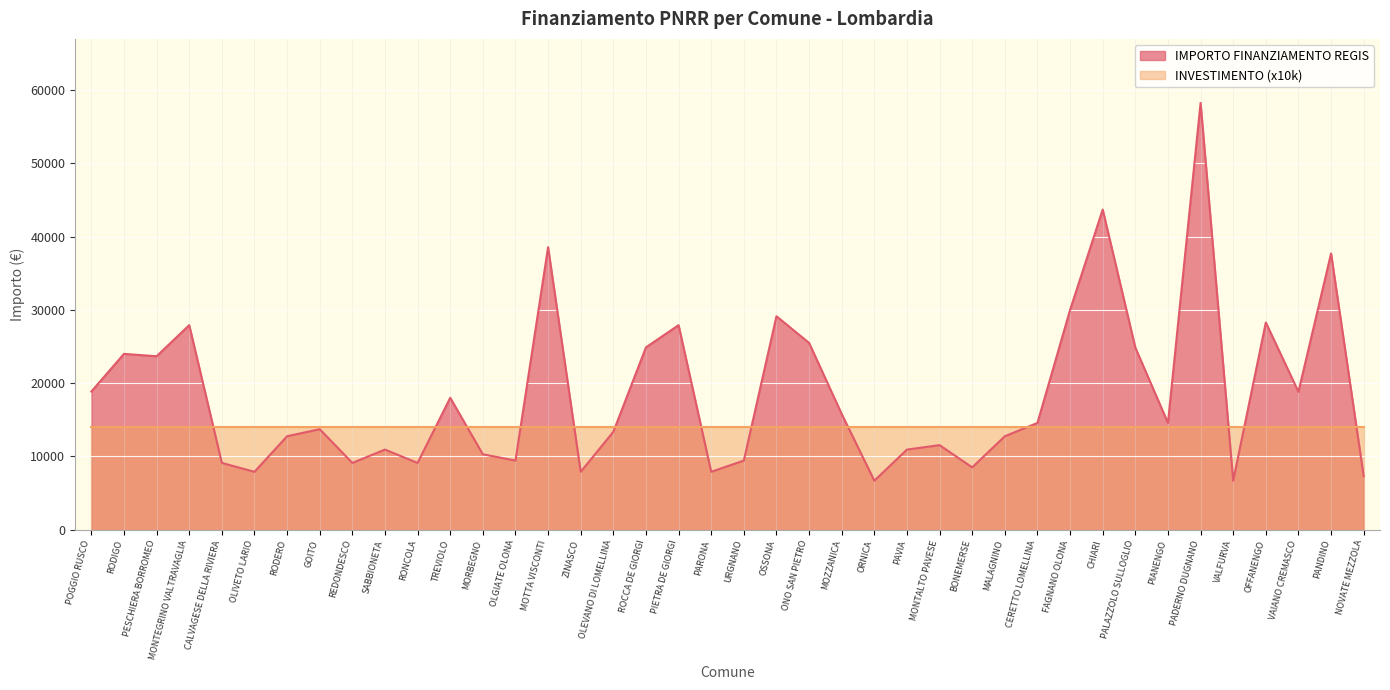

Which label corresponds to the smallest value in the chart?

ORNICA